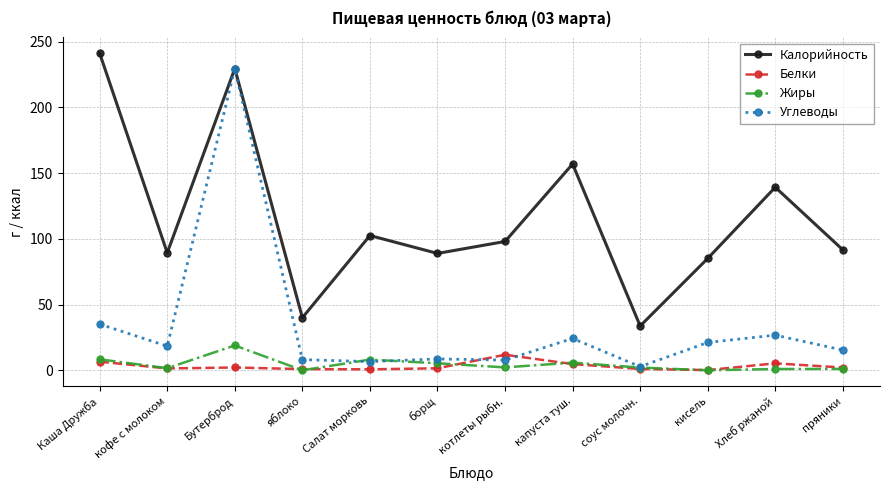

In Жиры, how many points are higher than both neighbors (excluding endpoints)?

3